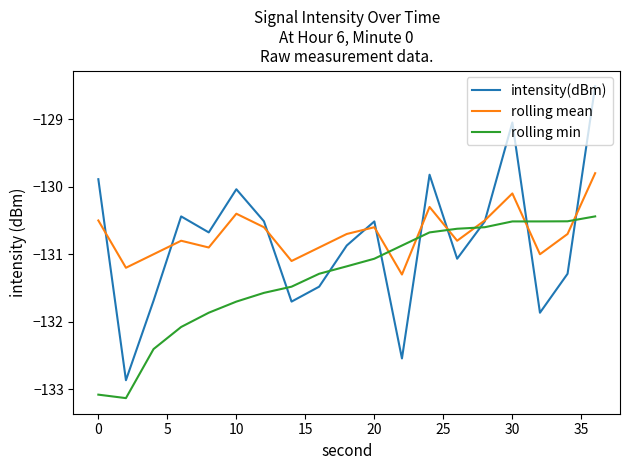

What is the average value of the rolling min series?

-131.3